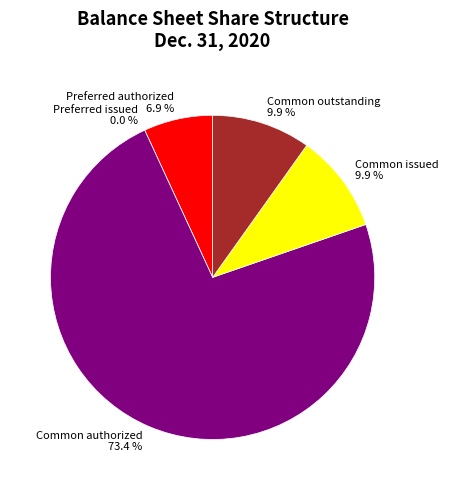

Combined, do Preferred stock, shares issued and Common stock, shares issued account for over 50%?

No